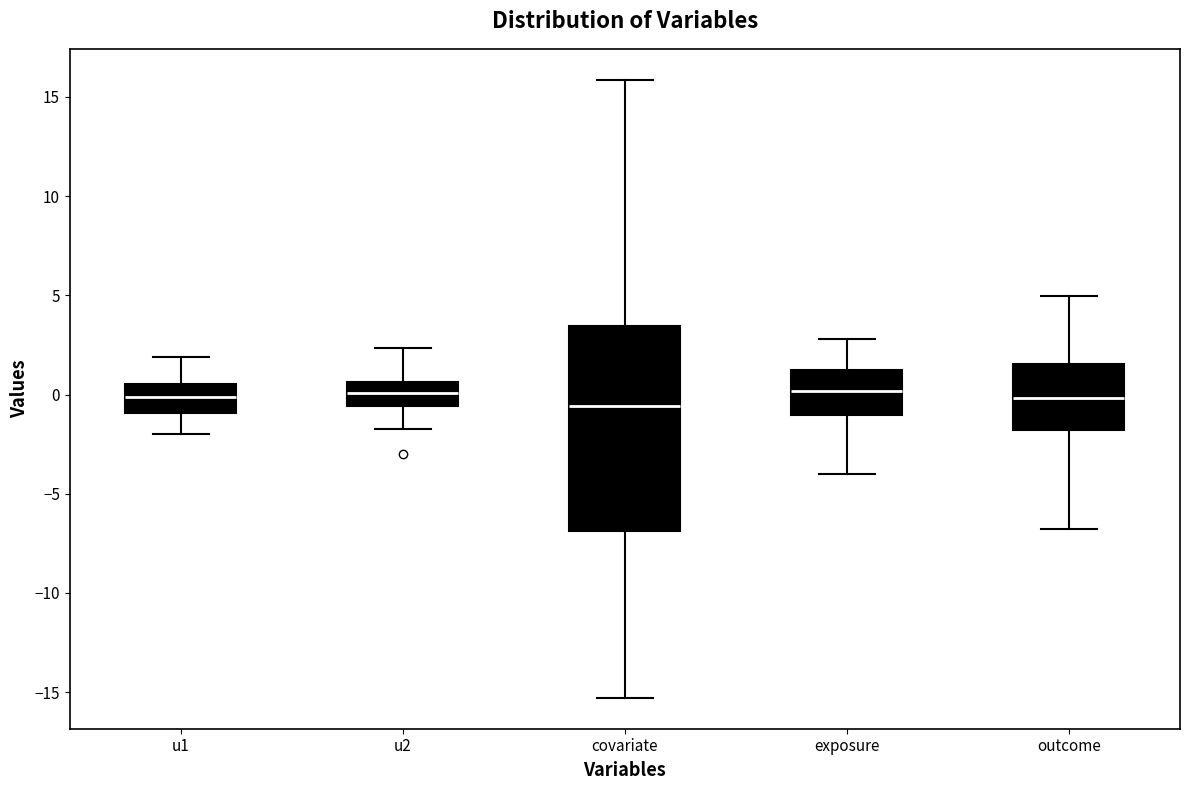

Comparing the boxes themselves (not the whiskers), which one is the tallest?

covariate